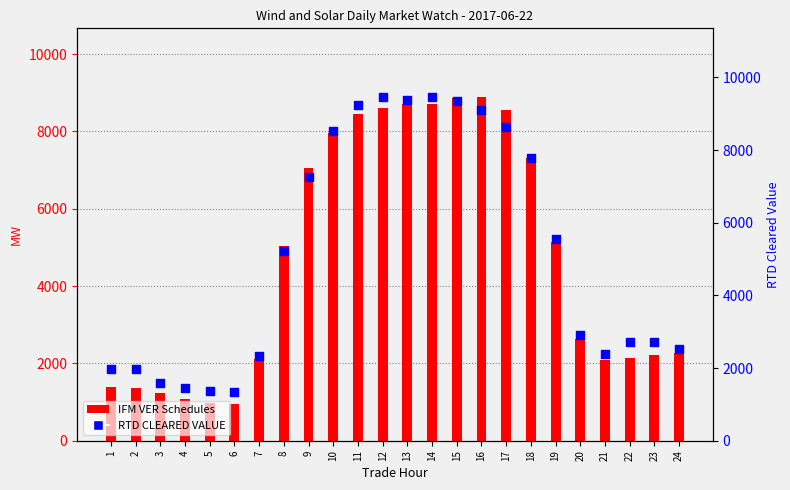

Which series contains the lowest Y value?

IFM VER Schedules